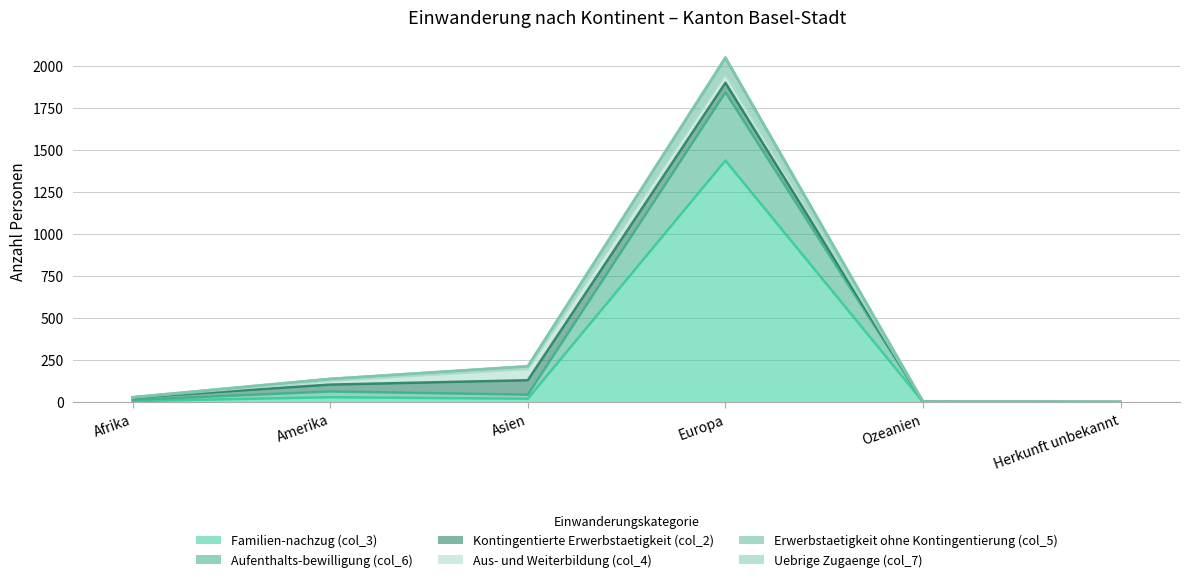

Where does the Aufenthalts-bewilligung (col_6) series first go above 105?

Asien